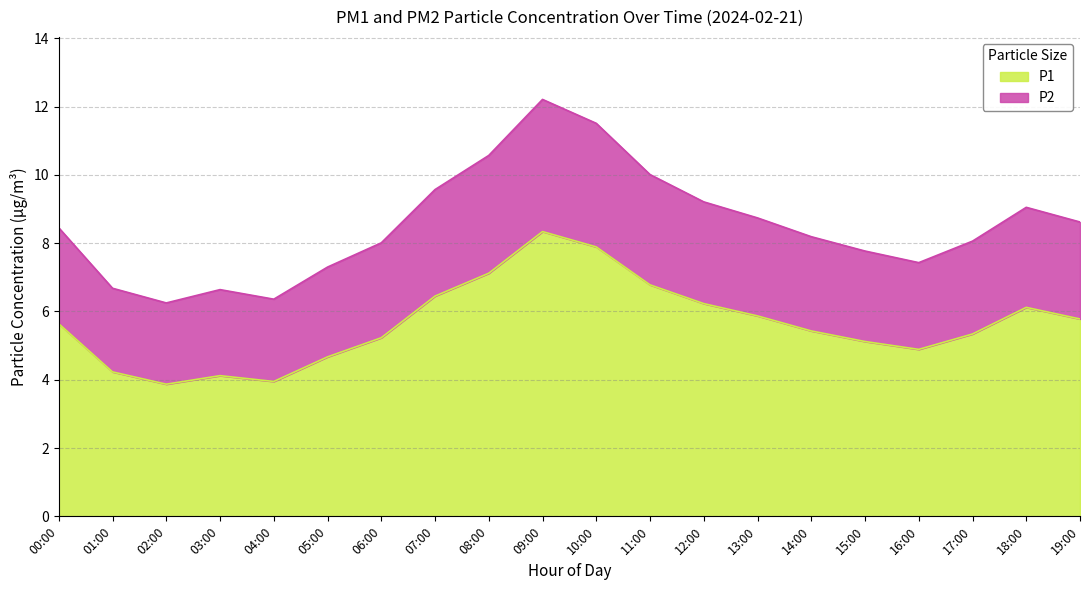

At which label does P1 reach its minimum?

02:00